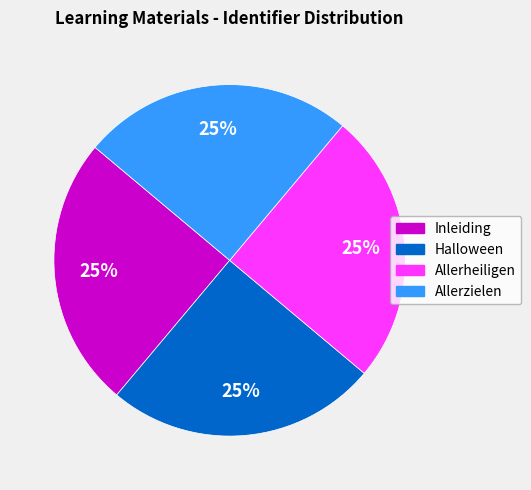

To the nearest percent, what percentage of the pie is Halloween?

25%